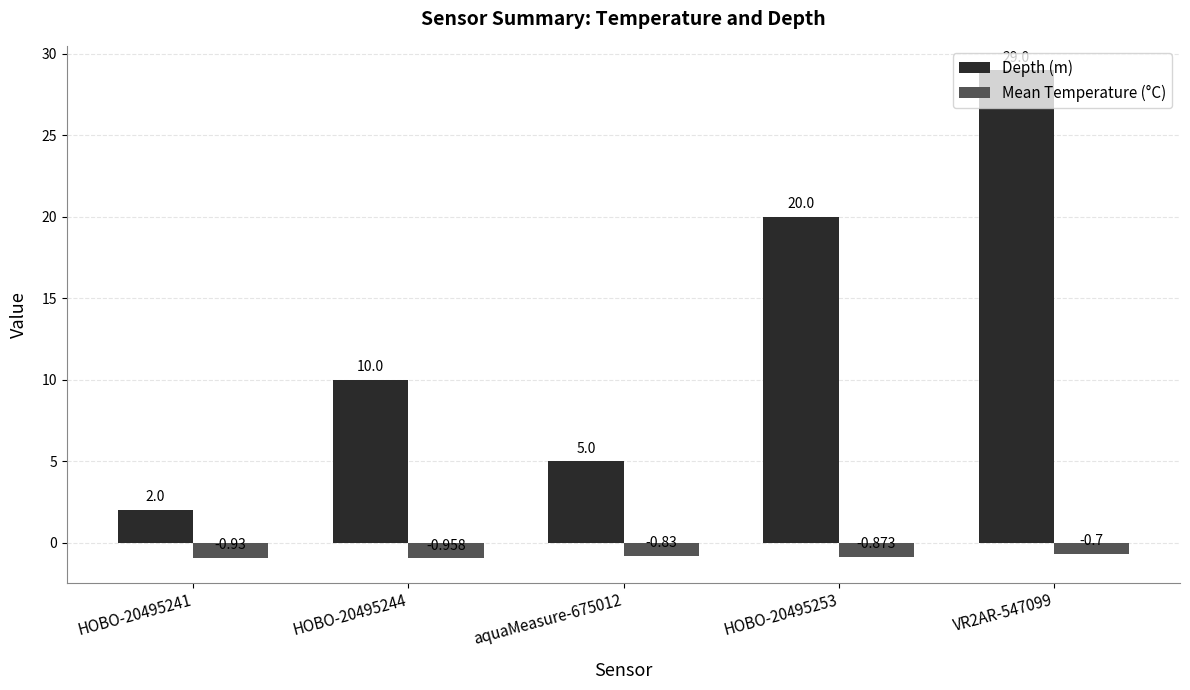

What is the difference between the highest and lowest values at HOBO-20495244?

11.0